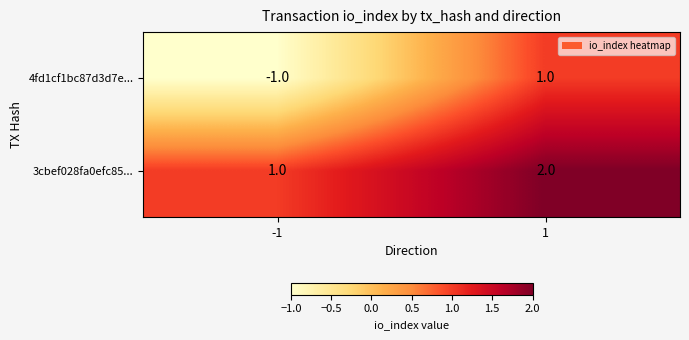

Rank the series by their average value, from highest to lowest.

3cbef028fa0efc85..., 4fd1cf1bc87d3d7e...